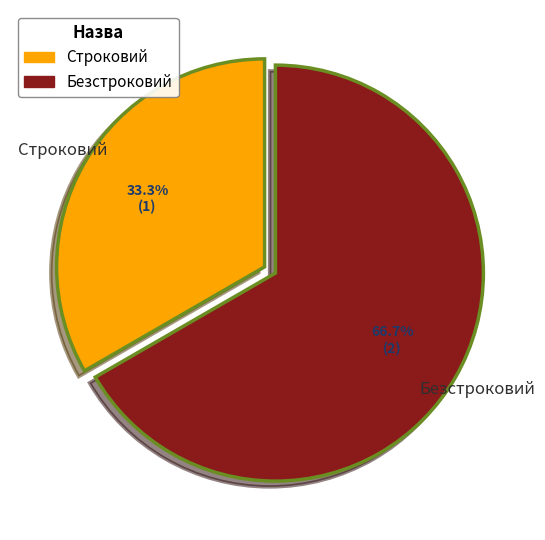

How many slices are in this pie chart?

2